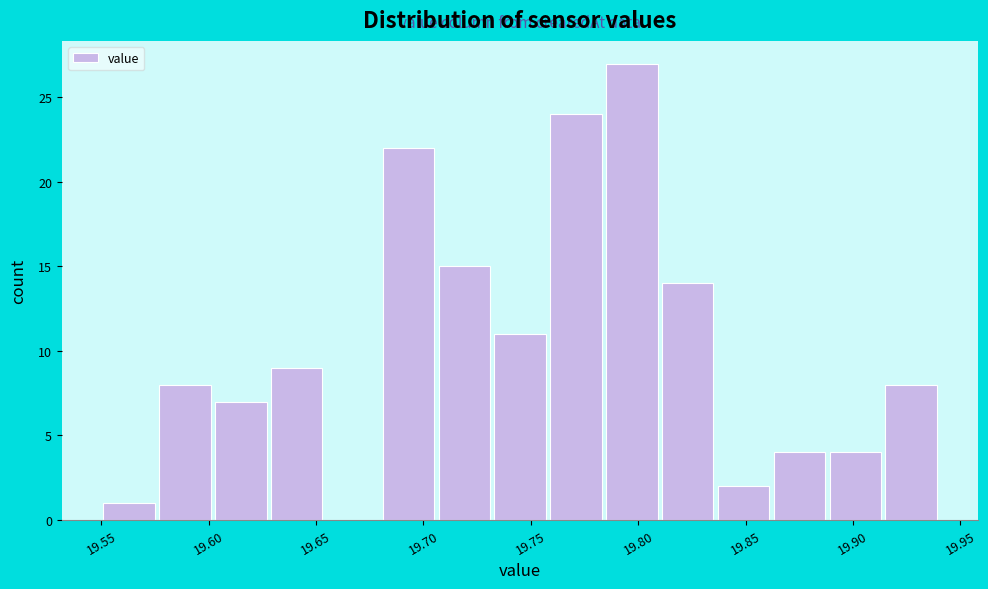

Which range on the x-axis has the tallest bar?

19.784 to 19.810